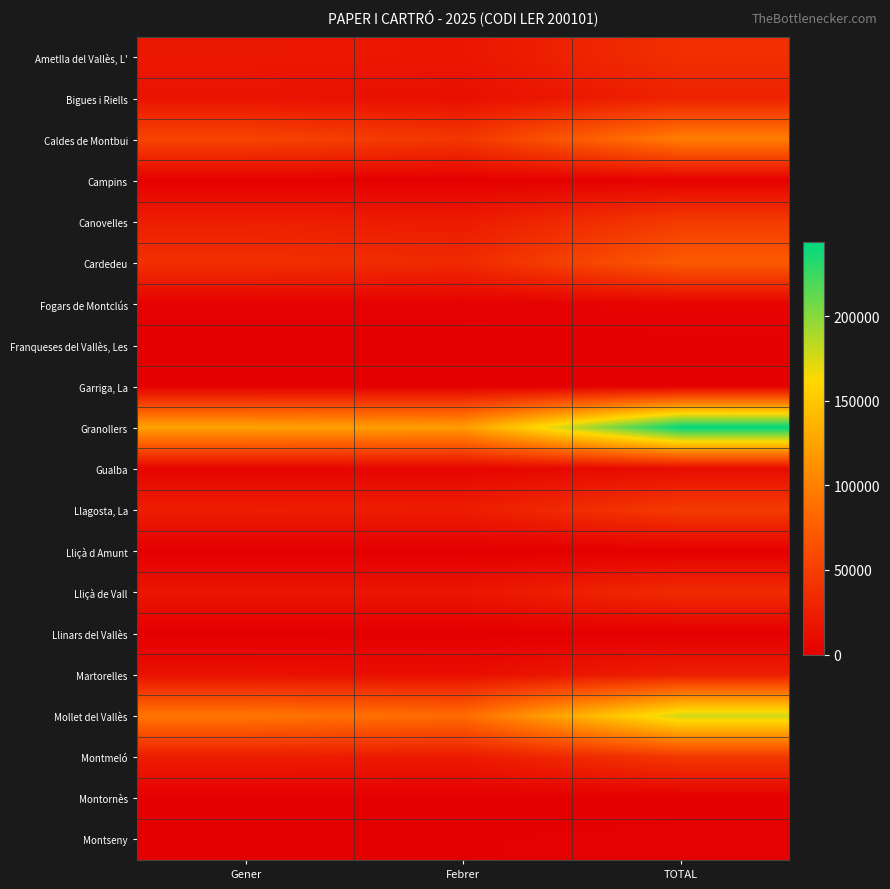

Reading left to right, transcribe all the data shown in this chart.

Ametlla del Vallès, L': Gener=19811.9	Febrer=18029.8	TOTAL=37841.7
Bigues i Riells: Gener=15244.4	Febrer=12102.2	TOTAL=27346.6
Caldes de Montbui: Gener=54678.7	Febrer=43739.7	TOTAL=98418.4
Campins: Gener=1044.8	Febrer=958.9	TOTAL=2003.7
Canovelles: Gener=24820.0	Febrer=21580.0	TOTAL=46400.0
Cardedeu: Gener=38600.0	Febrer=33680.0	TOTAL=72280.0
Fogars de Montclús: Gener=1808.6	Febrer=1931.8	TOTAL=3740.3
Franqueses del Vallès, Les: Gener=0.0	Febrer=0.0	TOTAL=0.0
Garriga, La: Gener=0.0	Febrer=0.0	TOTAL=0.0
Granollers: Gener=123916.6	Febrer=119763.5	TOTAL=243680.2
Gualba: Gener=4558.2	Febrer=5057.1	TOTAL=9615.3
Llagosta, La: Gener=23930.0	Febrer=23230.0	TOTAL=47160.0
Lliçà d Amunt: Gener=0.0	Febrer=0.0	TOTAL=0.0
Lliçà de Vall: Gener=17360.0	Febrer=17320.0	TOTAL=34680.0
Llinars del Vallès: Gener=0.0	Febrer=0.0	TOTAL=0.0
Martorelles: Gener=13370.0	Febrer=11220.0	TOTAL=24590.0
Mollet del Vallès: Gener=93100.4	Febrer=84833.9	TOTAL=177934.4
Montmeló: Gener=23490.0	Febrer=21090.0	TOTAL=44580.0
Montornès: Gener=0.0	Febrer=0.0	TOTAL=0.0
Montseny: Gener=823.6	Febrer=812.3	TOTAL=1635.9